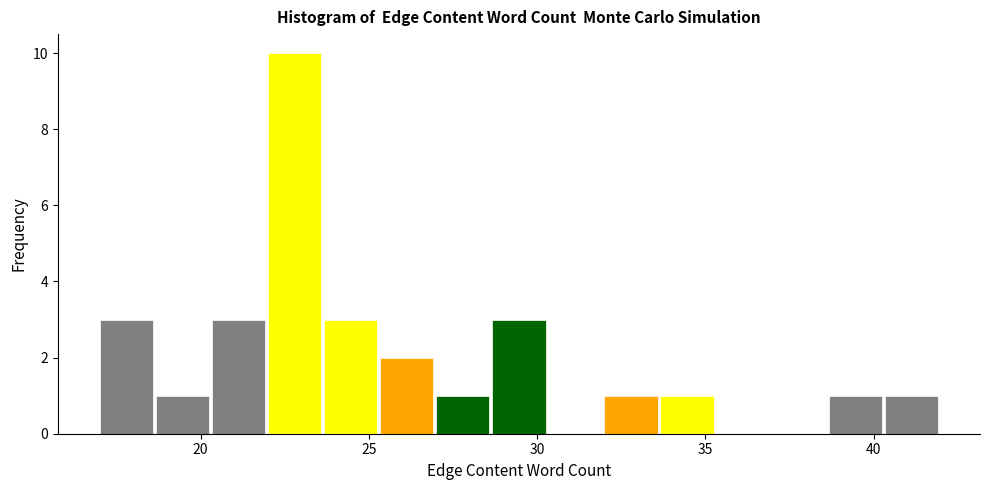

Around what value on the x-axis is the tallest bar? Give the approximate position of its centre, as read against the axis.

23.0